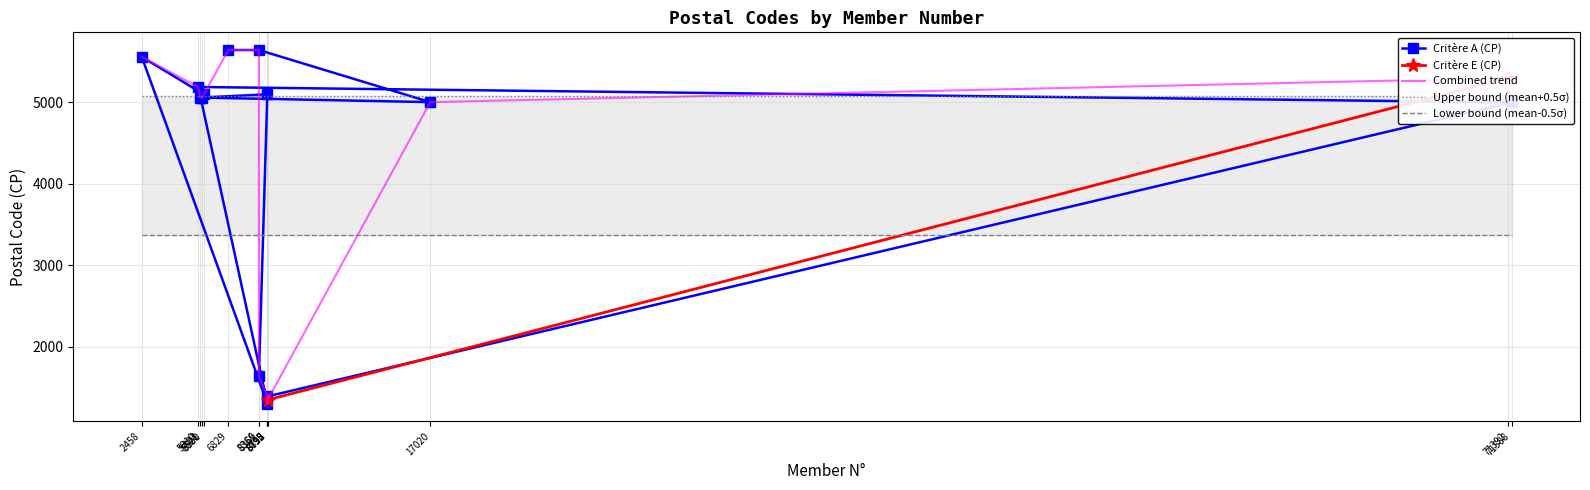

What is the ratio of the value at 17020 to the value at 8795?

3.6